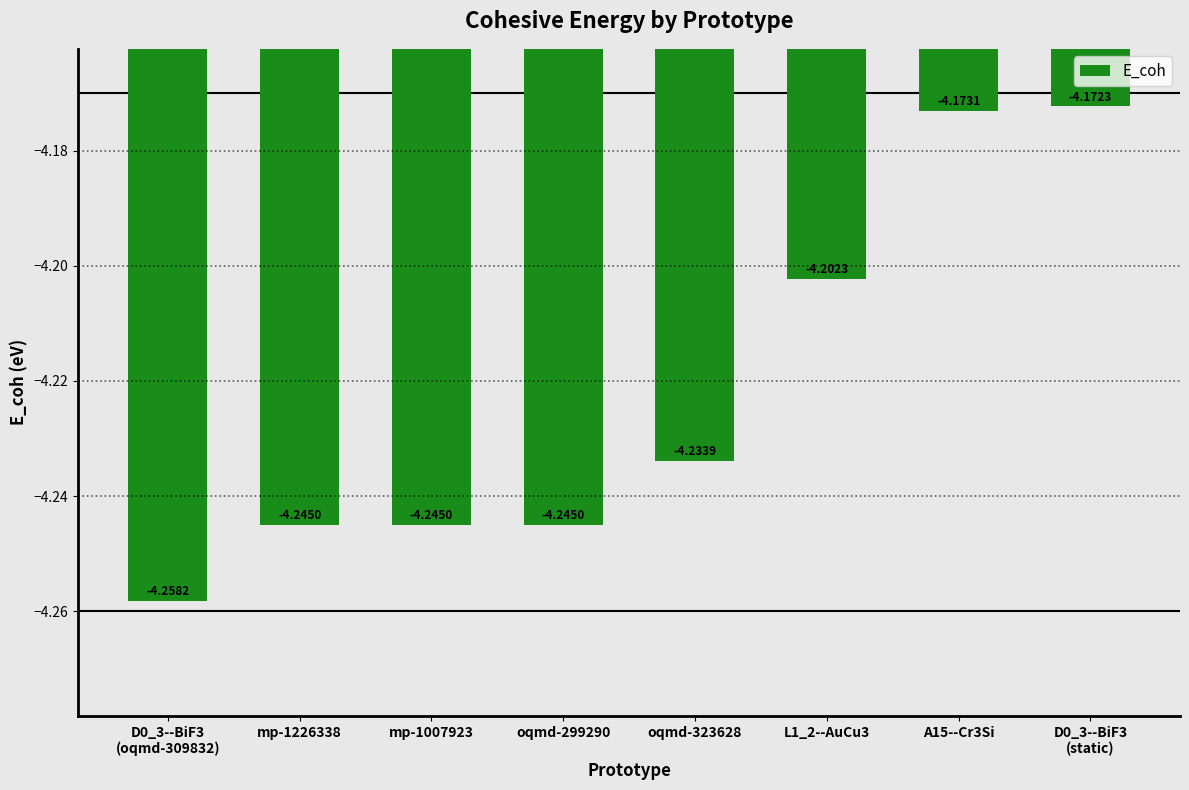

Between L1_2--AuCu3 and oqmd-299290, which is larger?

L1_2--AuCu3